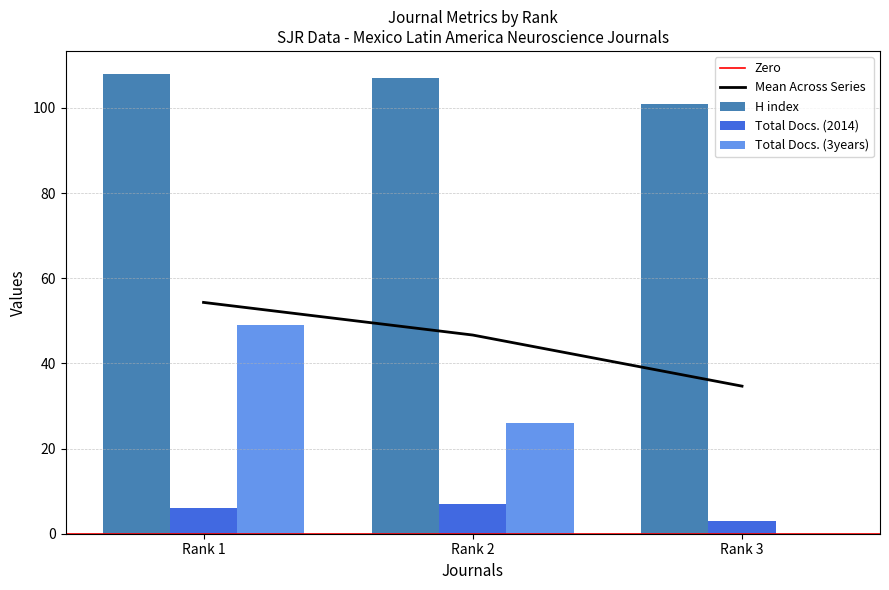

Is the value of Total Docs. (3years) at Rank 3 greater than the value of Total Docs. (2014) at Rank 1?

No